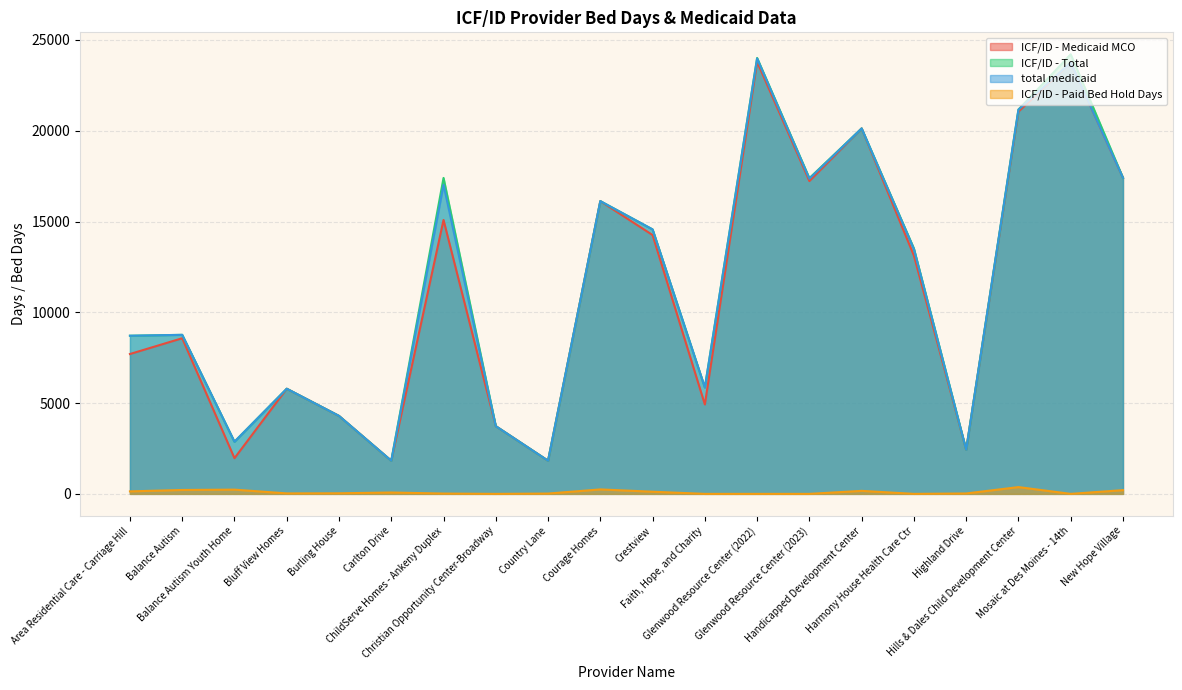

The value of ICF/ID - Total at Christian Opportunity Center-Broadway is 5052. True or false?

False